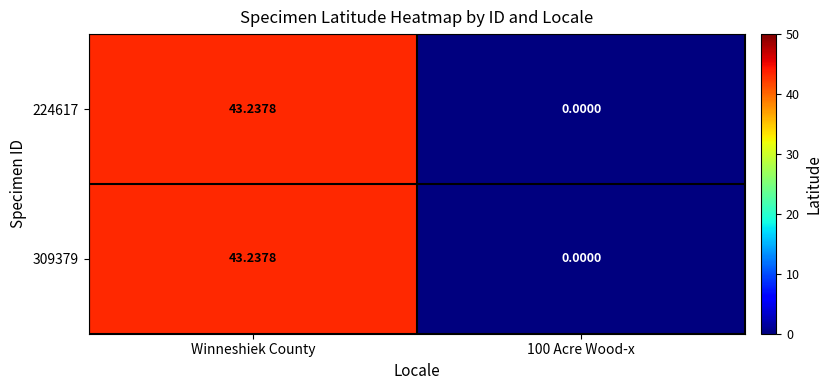

Is the value of 224617 at Winneshiek County greater than the value of 309379 at 100 Acre Wood-x?

Yes